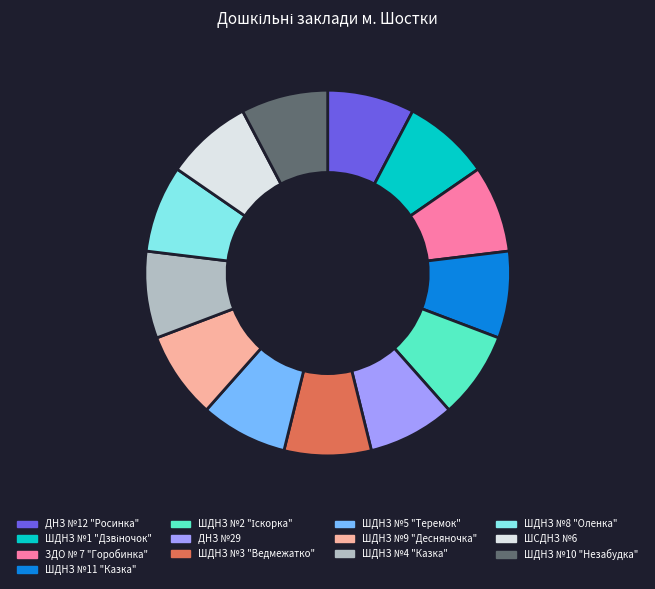

Does any single category account for the majority?

No